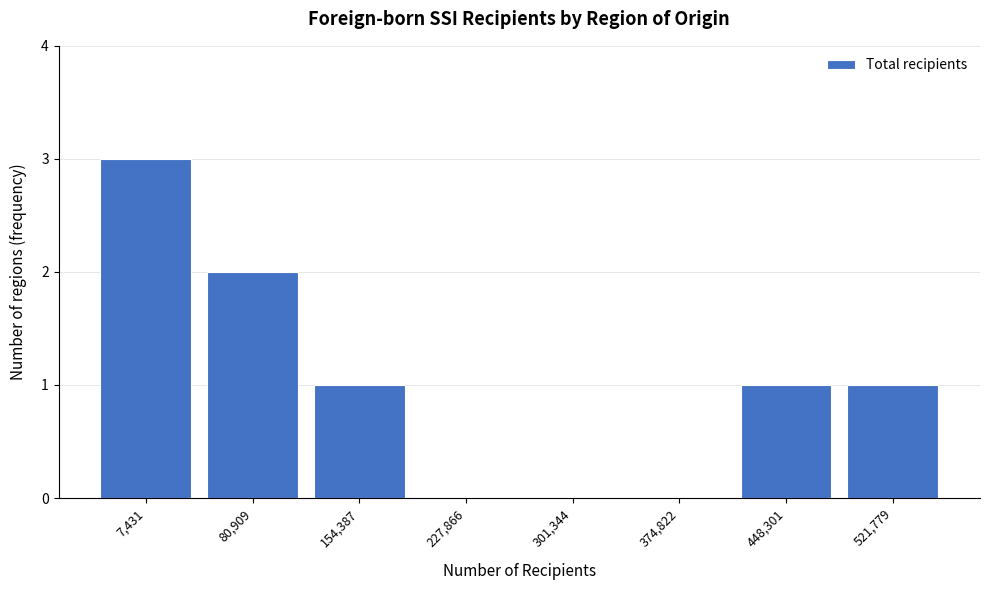

Reading right to left, extract all data points from this chart.

521,779=1	448,301=1	374,822=0	301,344=0	227,866=0	154,387=1	80,909=2	7,431=3